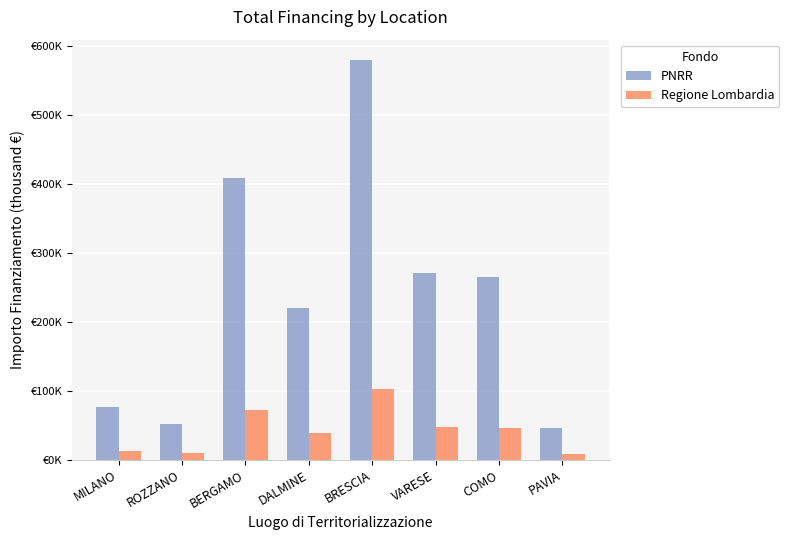

At MILANO, list the series in order from largest to smallest.

PNRR, Regione Lombardia